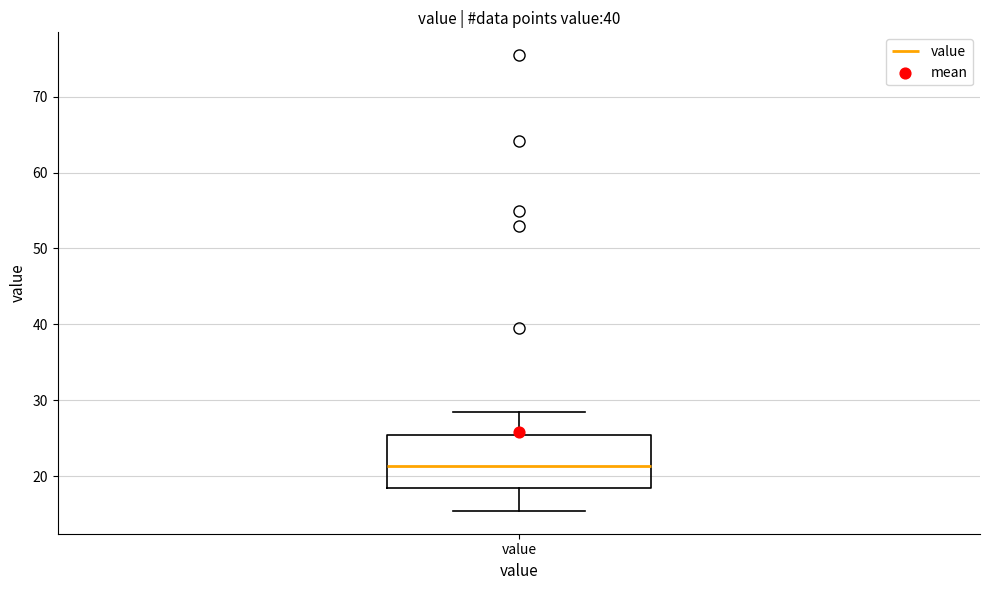

Transcribe this box plot: give where the median line is, the range the box spans, and where the two whiskers end, as read against the y-axis. The values are not printed on the chart, so give them approximately, as read against the axis.

median 21, box 18 to 25, whiskers 15 to 28